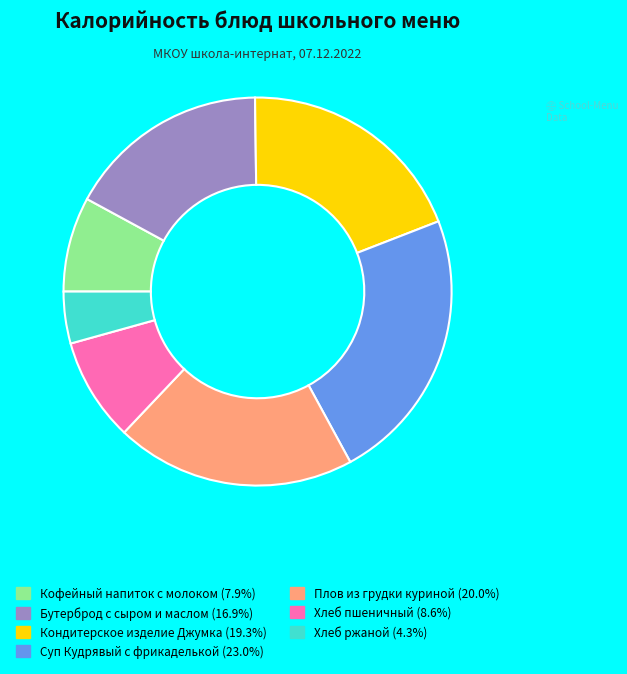

What is the smallest slice in the pie chart?

Хлеб ржаной